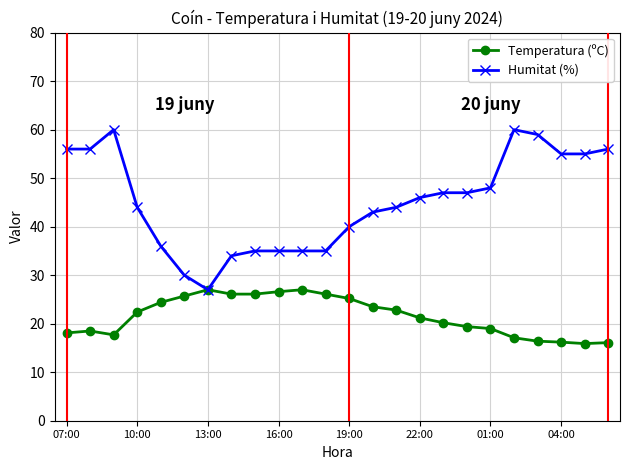

What is the smallest value displayed?

15.9